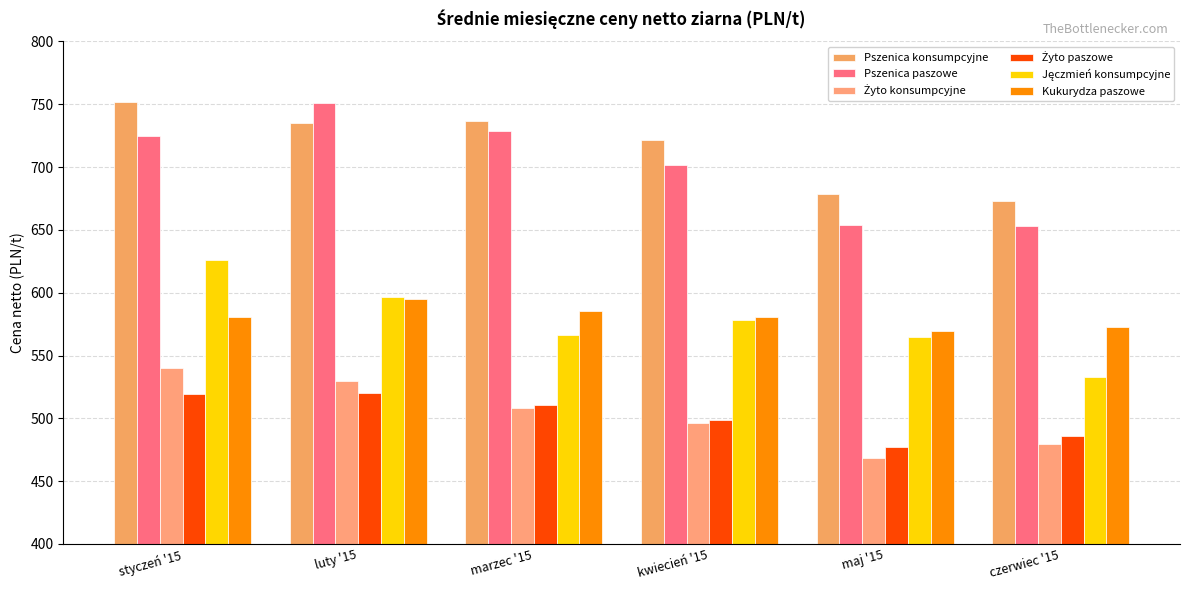

What position from the right is styczeń '15?

6